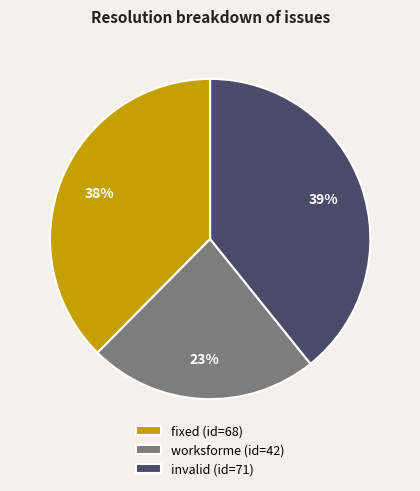

To the nearest percent, what is the difference between the worksforme and invalid slice percentages?

16%